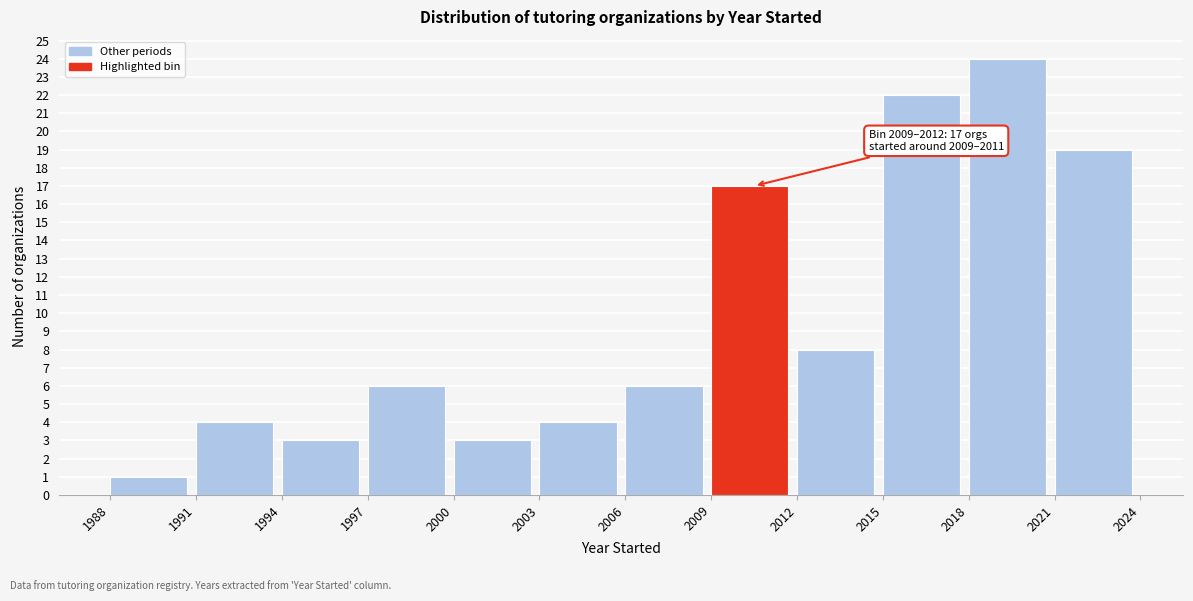

Over which range of the x-axis is the bar tallest?

2018 to 2021